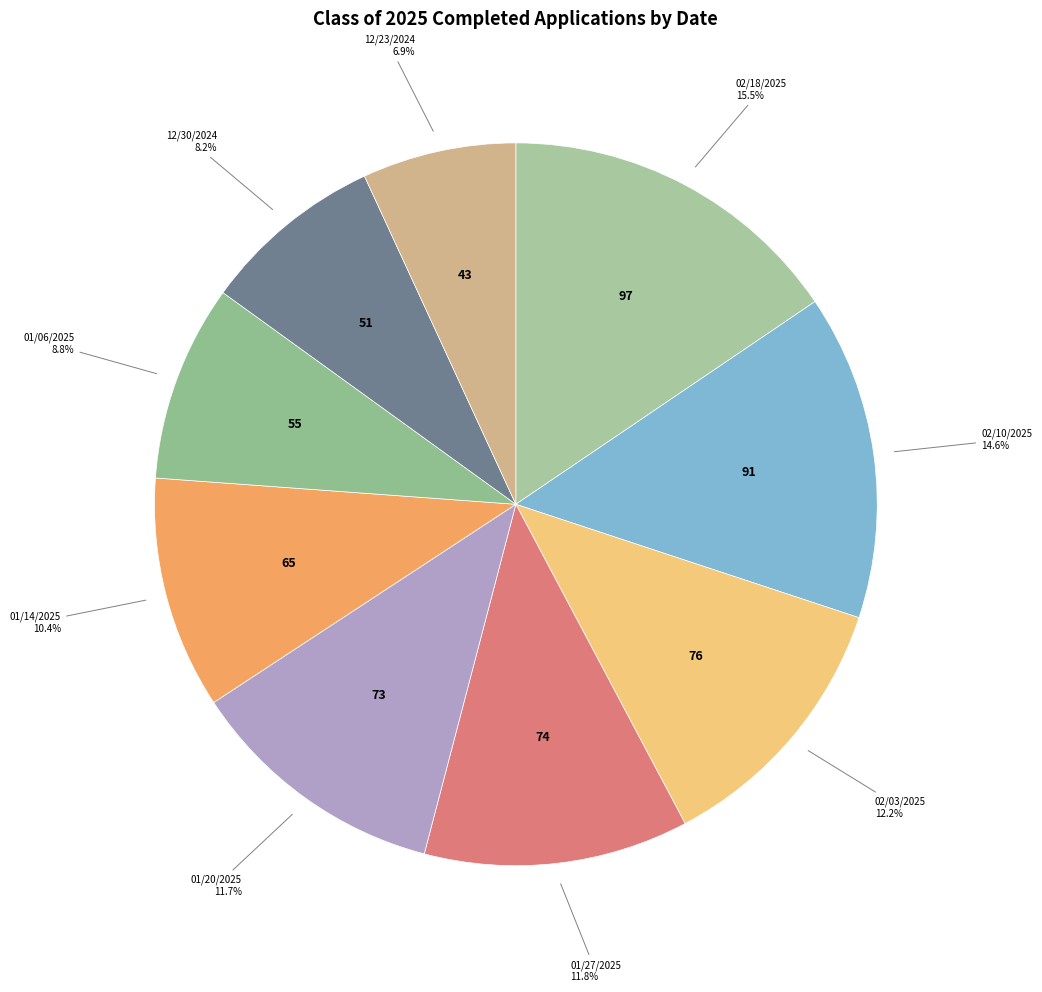

Is there any slice that represents more than half of the pie?

No